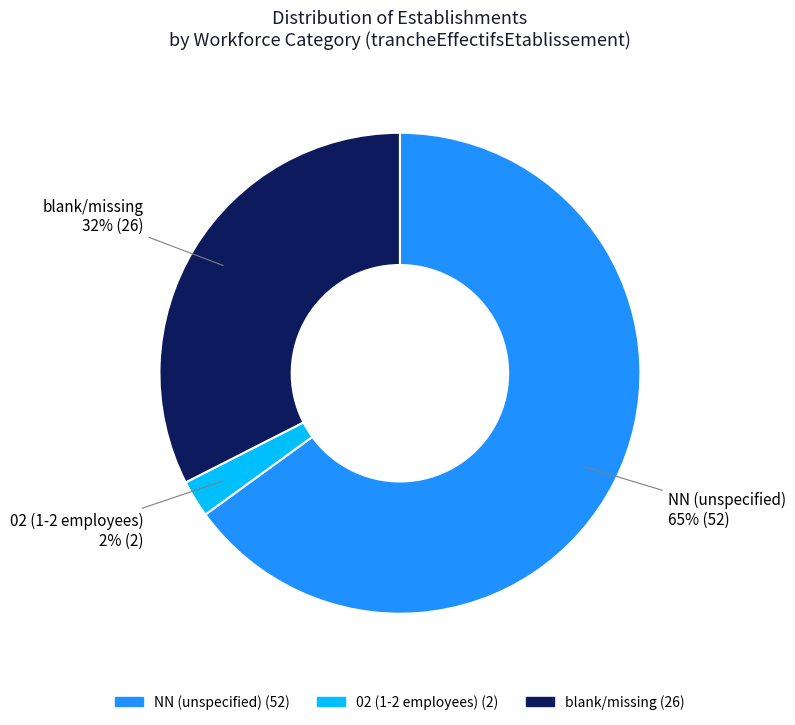

To the nearest percent, what percentage of the pie is 02 (1-2 employees)?

3%